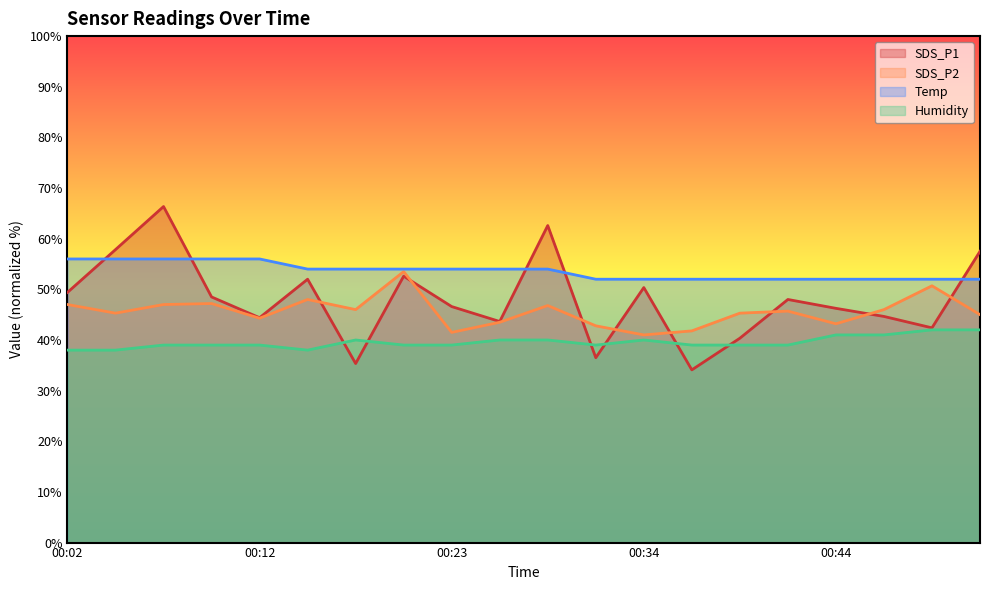

What is the total value across all series at 00:23?

181.1